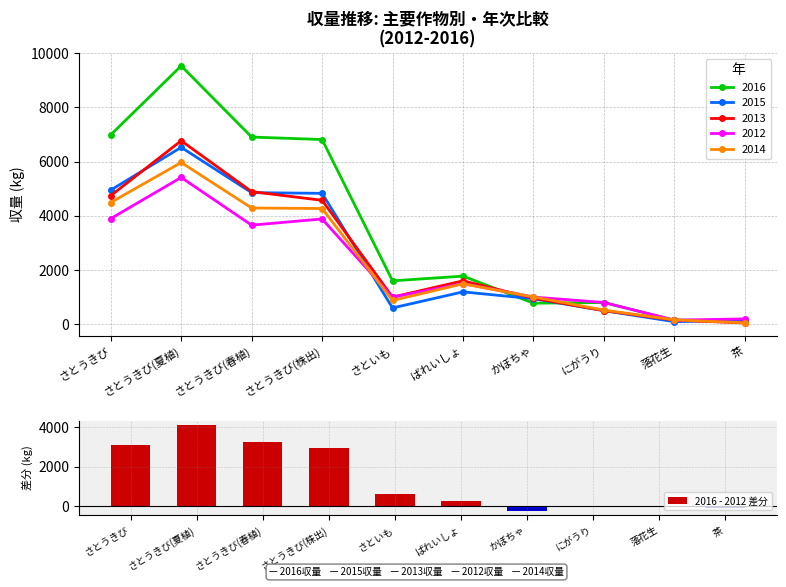

What is the minimum value shown in the chart?

-225